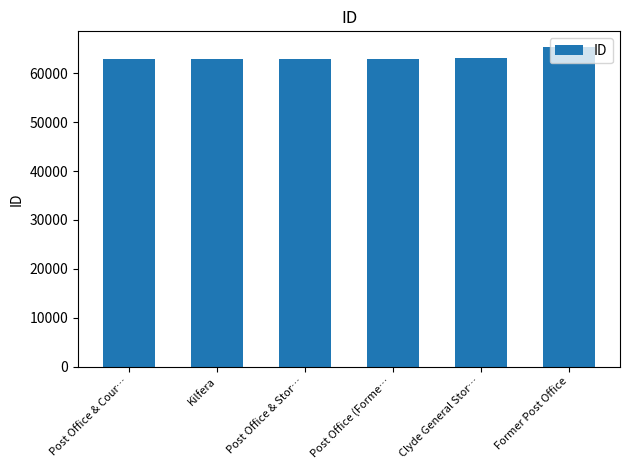

How many distinct data groups are displayed?

1